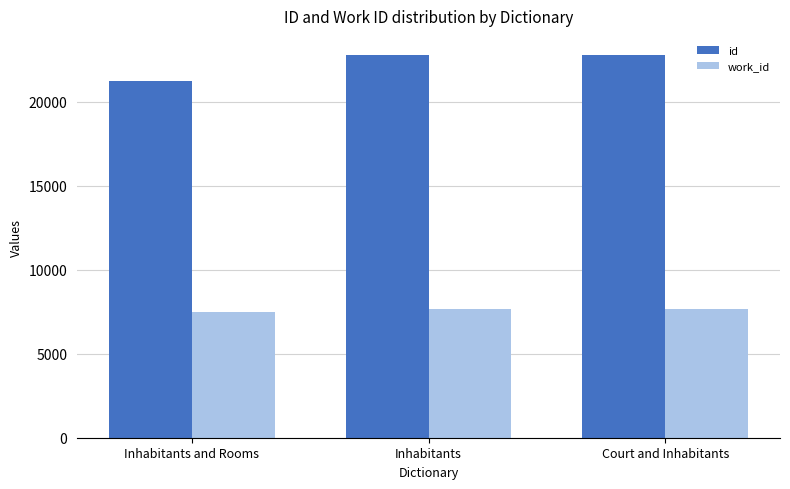

What is the sum of the id values at Court and Inhabitants and Inhabitants and Rooms?

44012